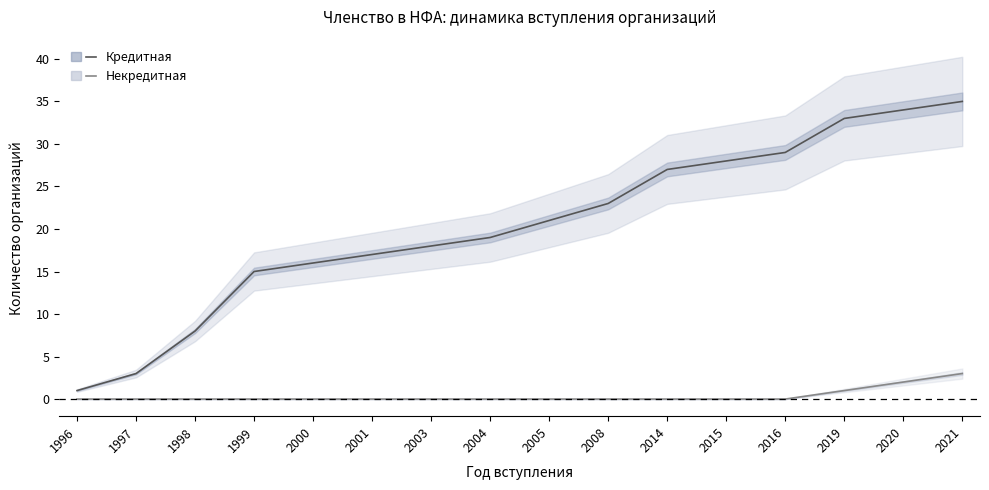

True or false: Кредитная and Некредитная cross at least once.

False